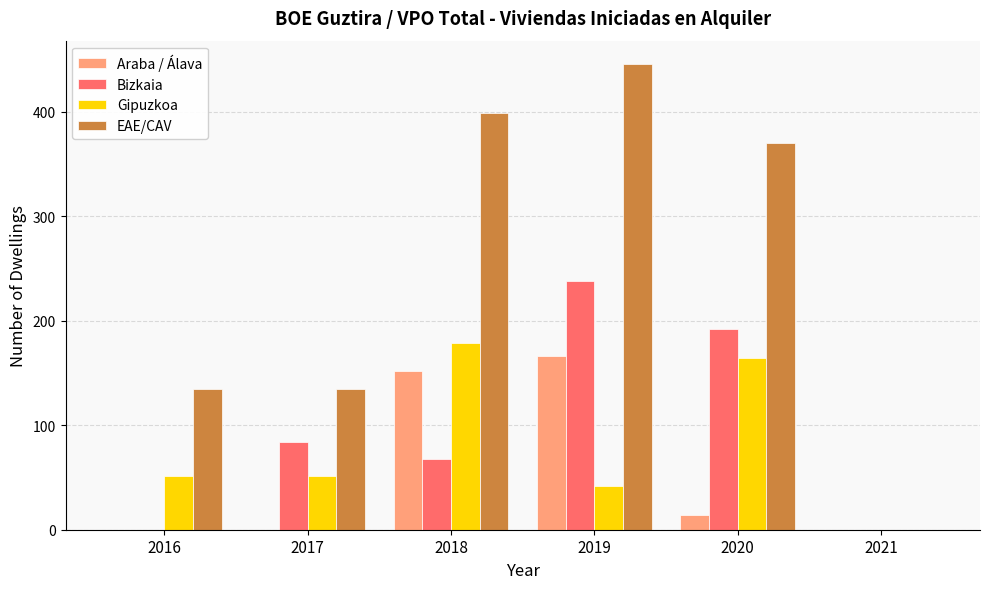

Are the bars horizontal?

No